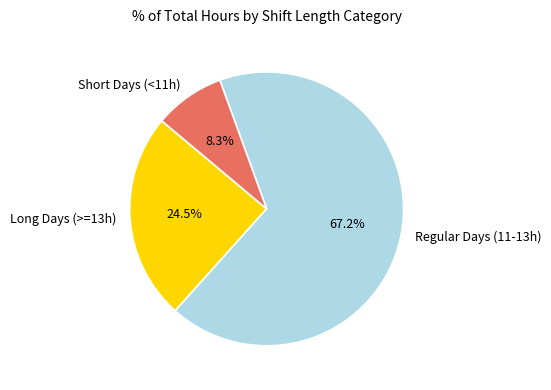

Is the sum of Long Days (>=13h) and Short Days (<11h) greater than half?

No